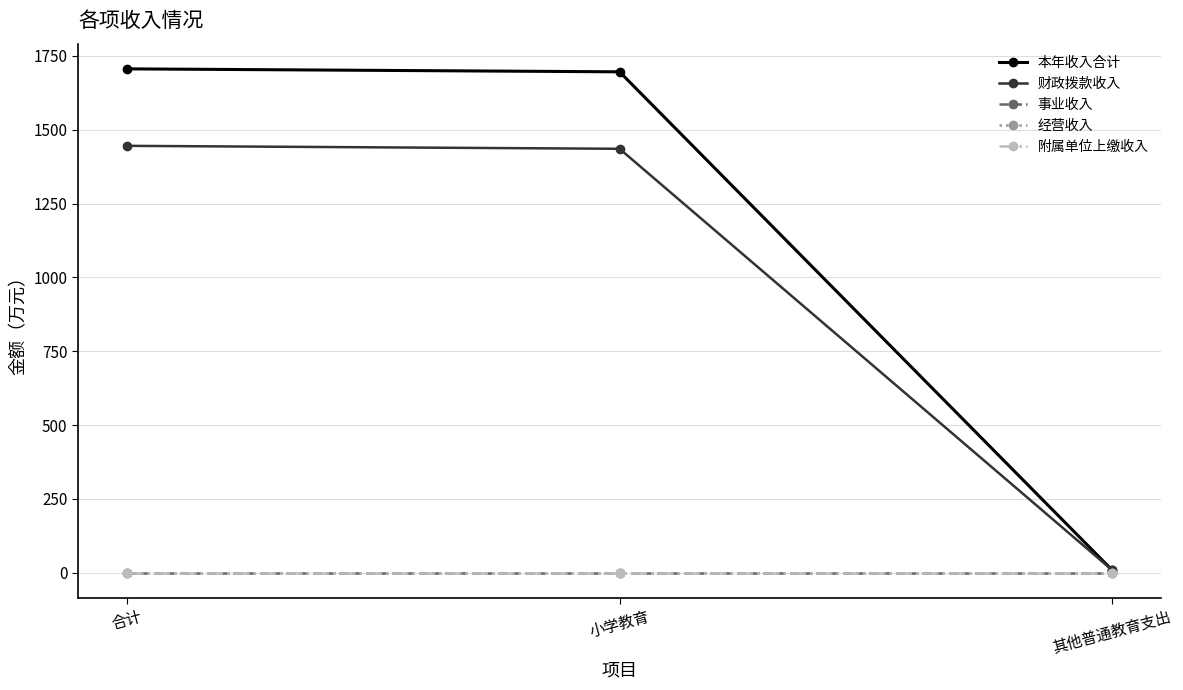

Does the chart have visible grid lines?

Yes